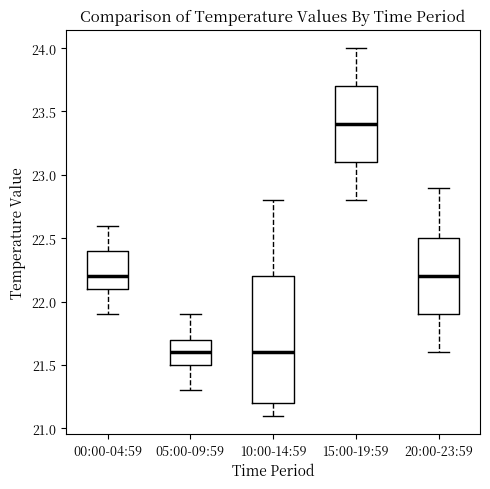

Reading left to right, transcribe this box plot: for each box, give where its median line is, the range the box spans, and where its two whiskers end, as read against the y-axis. The values are not printed on the chart, so give them approximately, as read against the axis.

00:00-04:59: median 22.2, box 22.1 to 22.4, whiskers 21.9 to 22.6
05:00-09:59: median 21.6, box 21.5 to 21.7, whiskers 21.3 to 21.9
10:00-14:59: median 21.6, box 21.2 to 22.2, whiskers 21.1 to 22.8
15:00-19:59: median 23.4, box 23.1 to 23.7, whiskers 22.8 to 24.0
20:00-23:59: median 22.2, box 21.9 to 22.5, whiskers 21.6 to 22.9